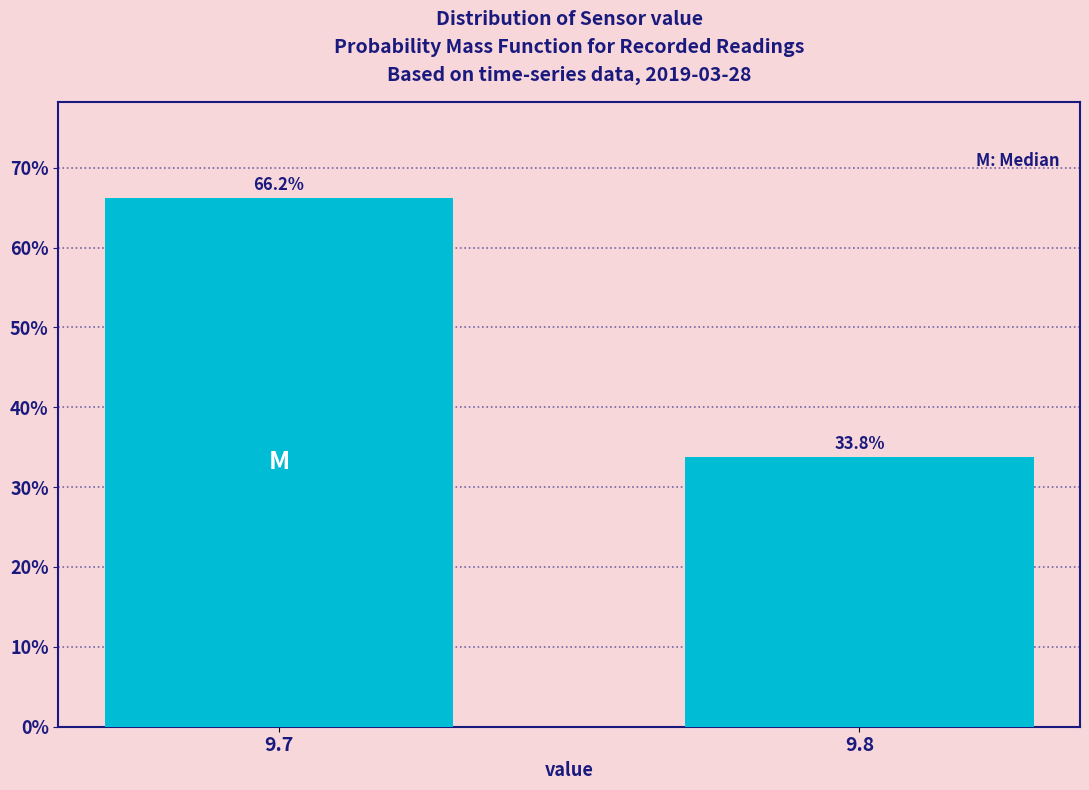

Reading right to left, transcribe all the data shown in this chart.

9.8=33.8	9.7=66.2